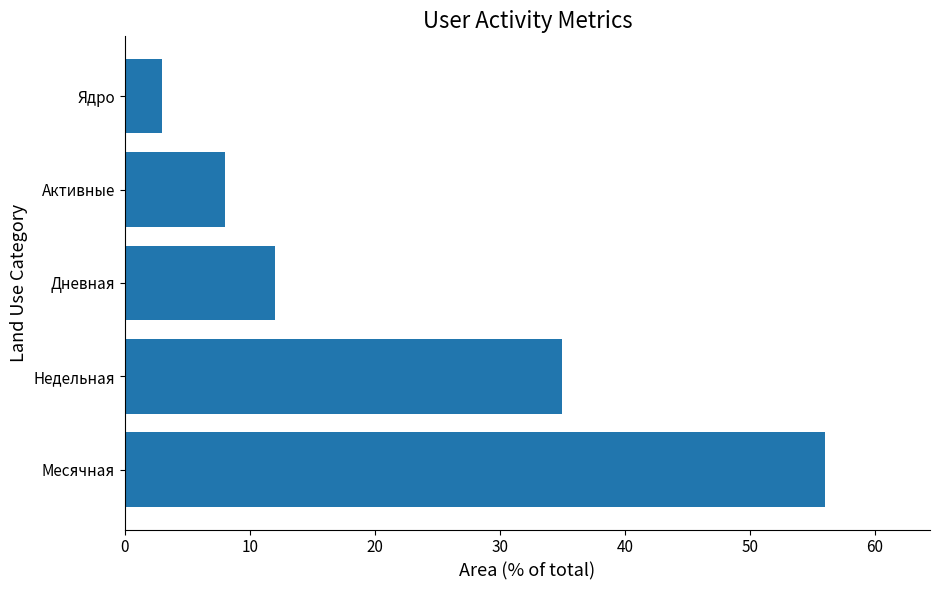

Rank the categories by value from lowest to highest.

Ядро, Активные, Дневная, Недельная, Месячная